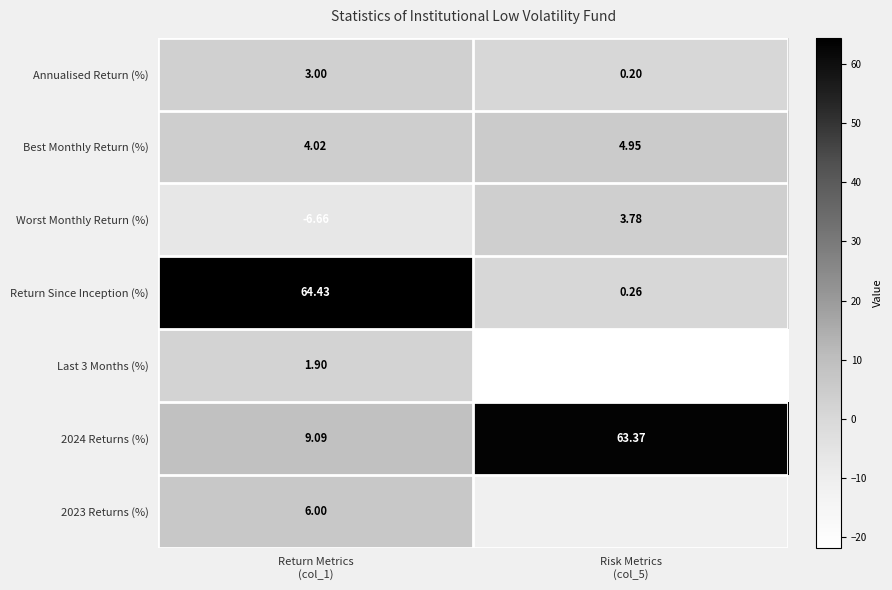

What is the maximum value for Last 3 Months (%)?

1.9